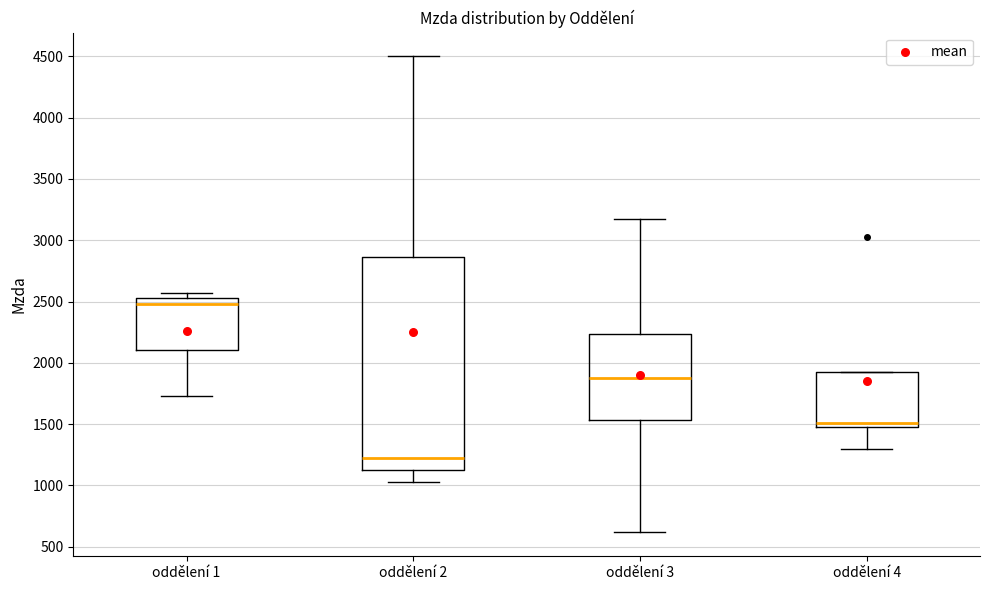

Which box has the lowest median line?

oddělení 2